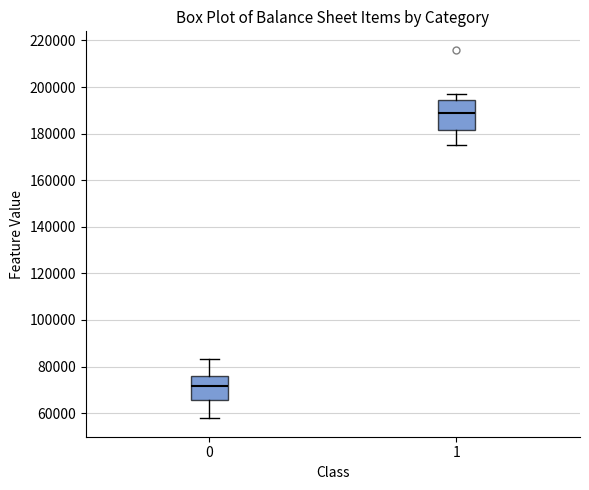

Reading left to right, read every box against the y-axis: the position of its median line, the range the box covers, and the ends of its whiskers. The values are not printed on the chart, so give them approximately, as read against the axis.

0: median 72000, box 66000 to 76000, whiskers 58000 to 84000
1: median 188000, box 182000 to 194000, whiskers 174000 to 198000